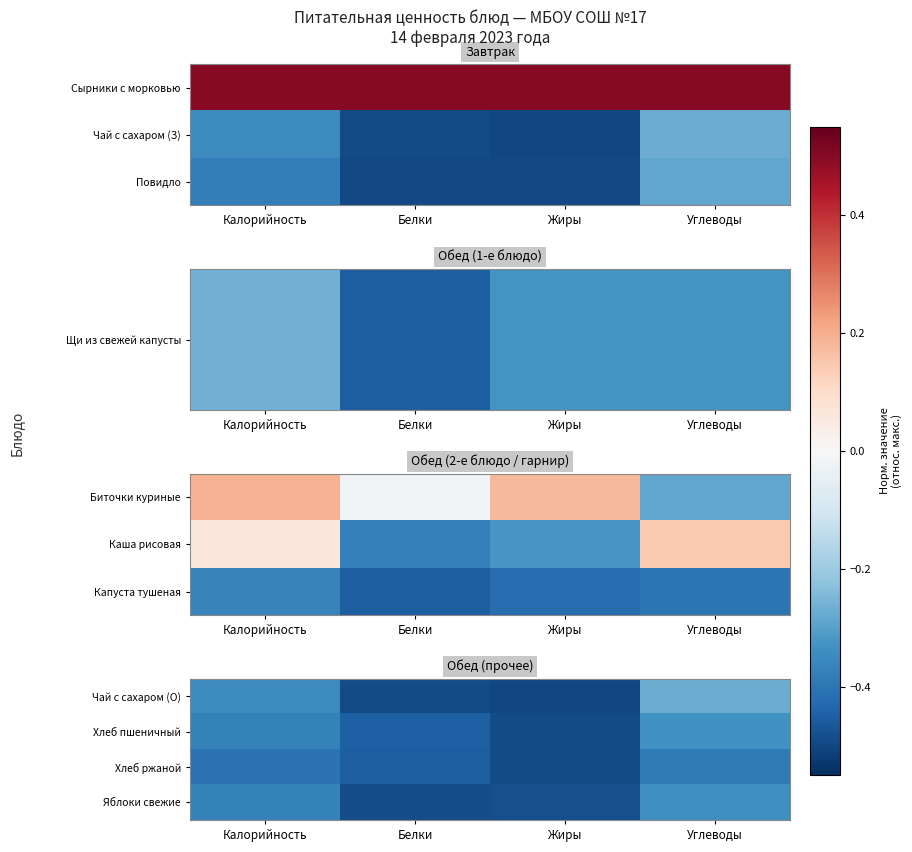

Is it true that Хлеб ржаной equals -0.6 at Углеводы?

False